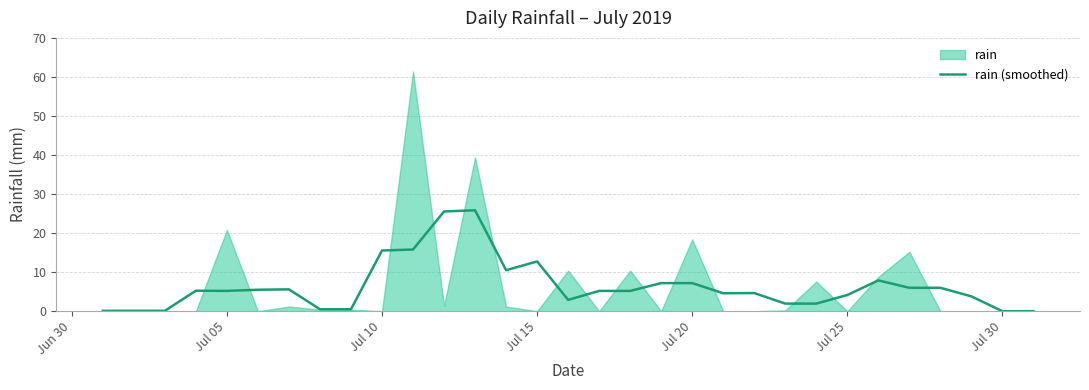

Is it true that the value at Jul 20 is 7.2?

True